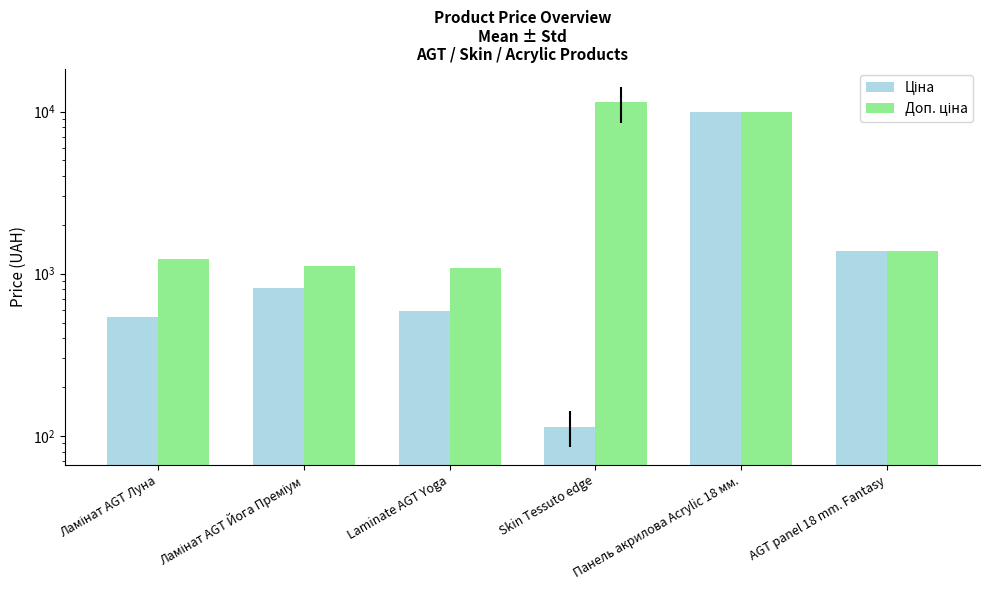

Is it true that Ціна equals 406.8 at Laminate AGT Yoga?

False